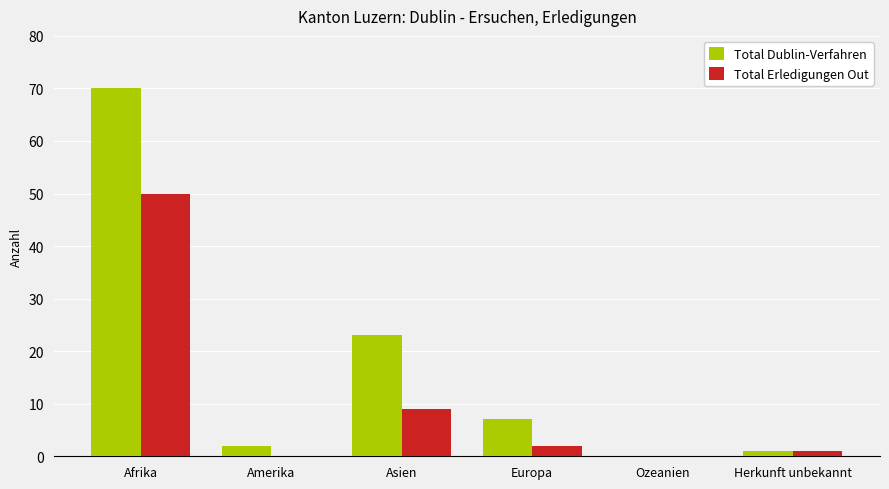

Which series has the largest range (max minus min)?

Total Dublin-Verfahren